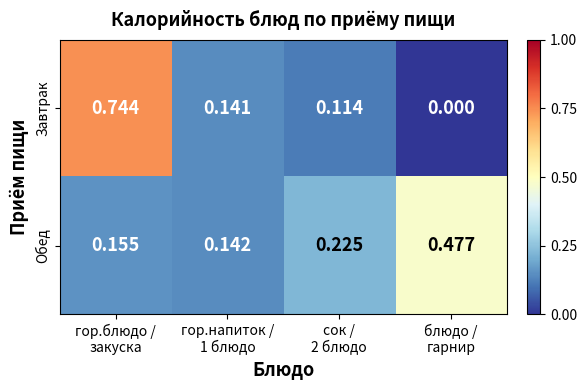

Rank the series by their maximum value, from highest to lowest.

Завтрак, Обед